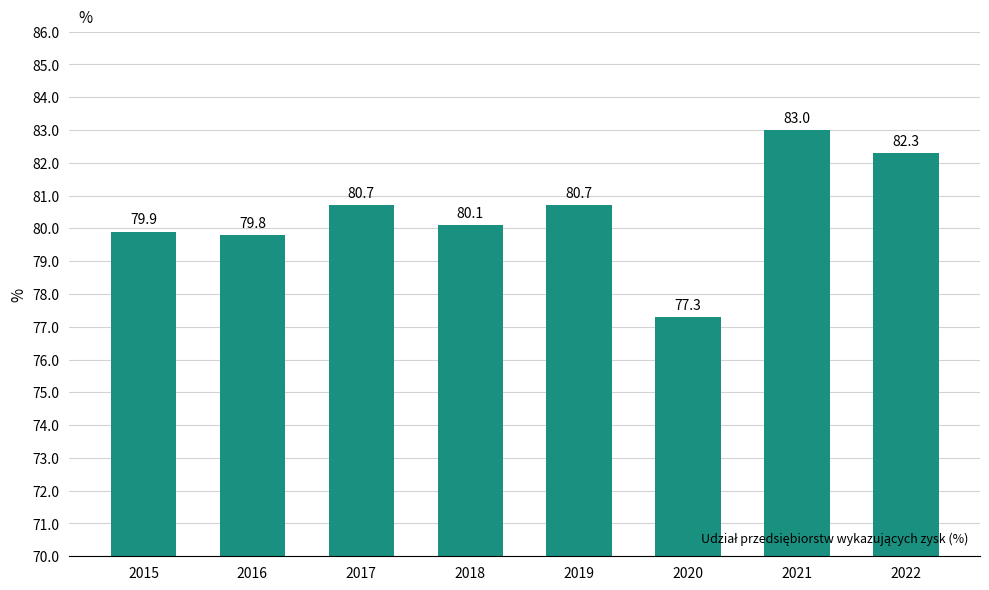

The value at 2020 is 77.3. True or false?

True